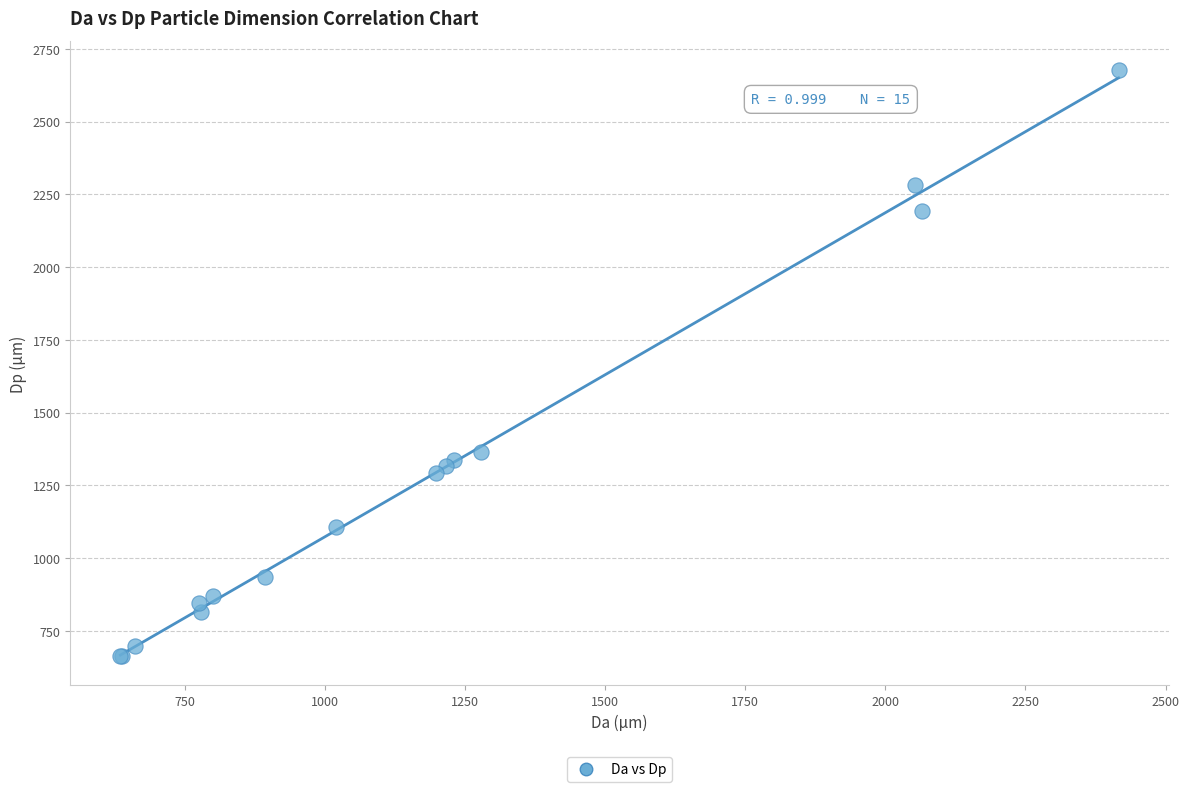

What Y value in the scatter plot is closest to 1669?

1364.1